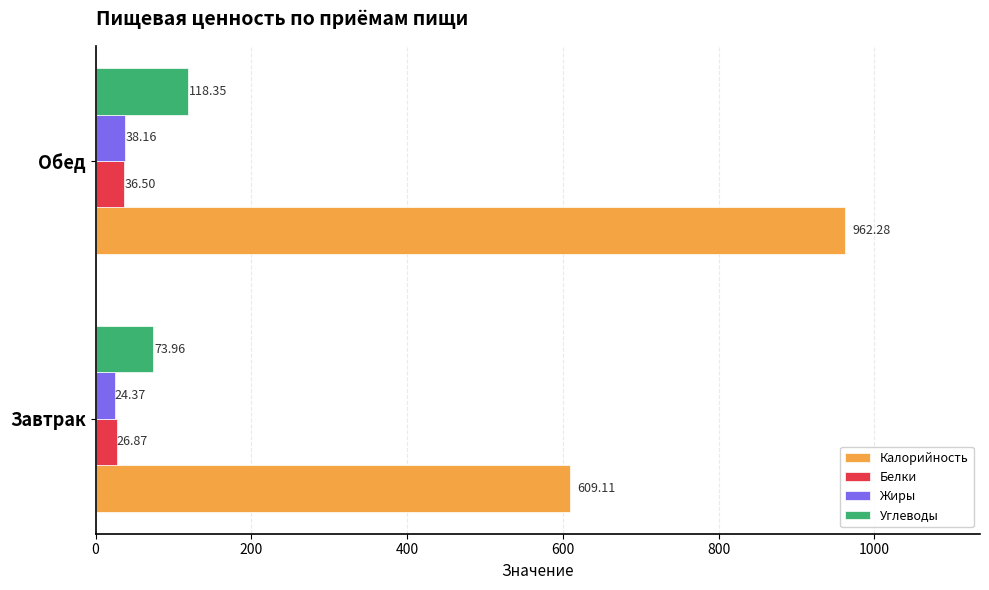

At which label is Углеводы closest to 96?

Завтрак